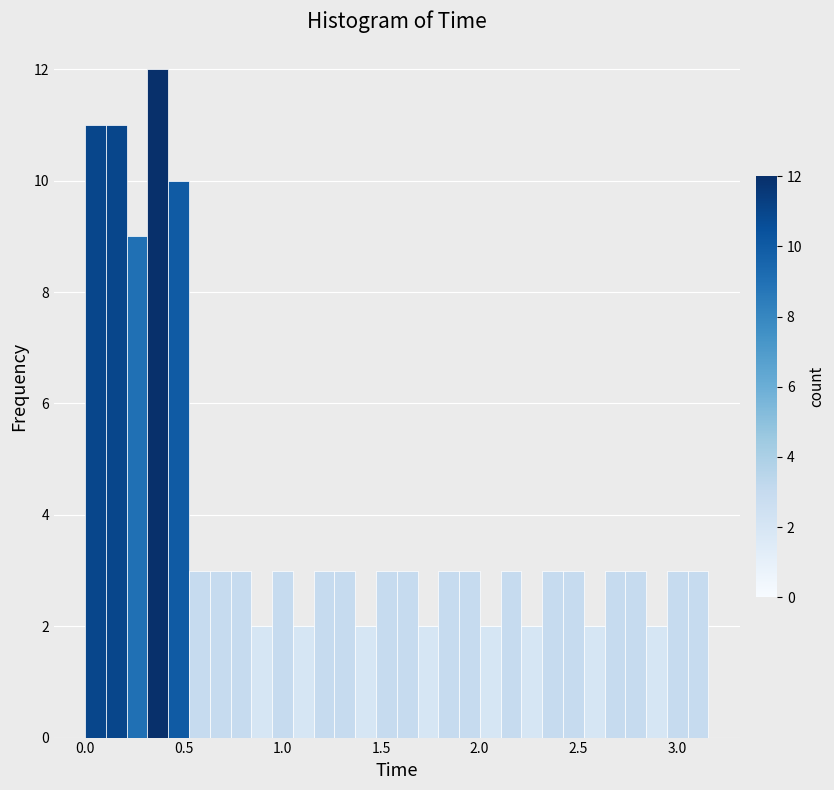

Read against the x-axis, roughly where is the centre of the tallest bar?

0.35